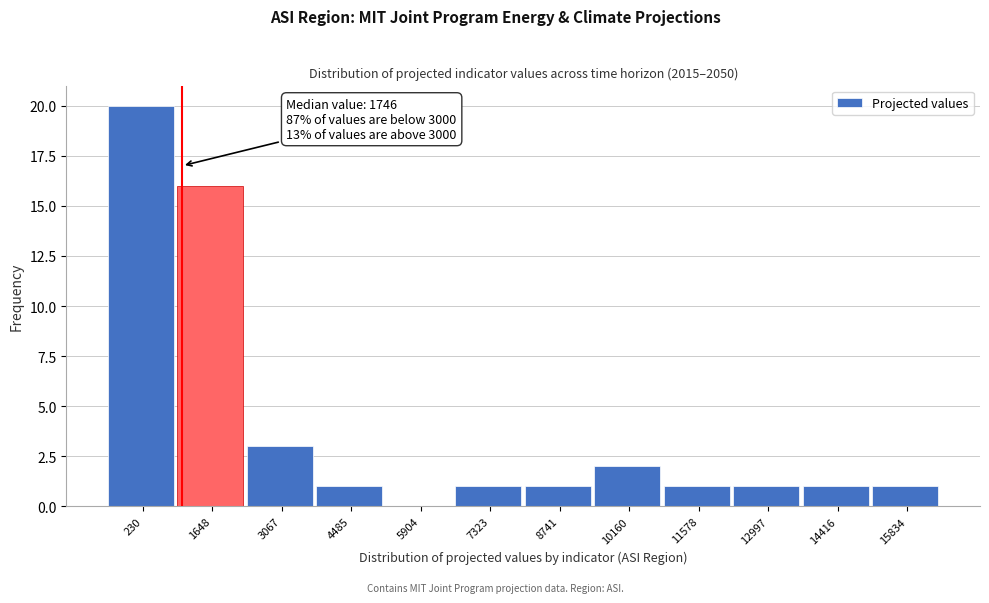

Reading right to left, transcribe all the data shown in this chart.

15834=1	14416=1	12997=1	11578=1	10160=2	8741=1	7323=1	5904=0	4485=1	3067=3	1648=16	230=20